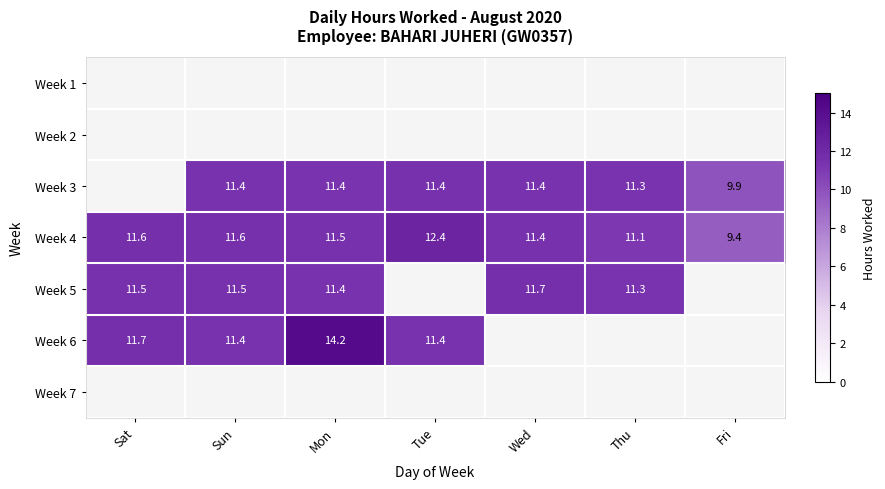

The value of Week 4 at Sun is 16.7. True or false?

False